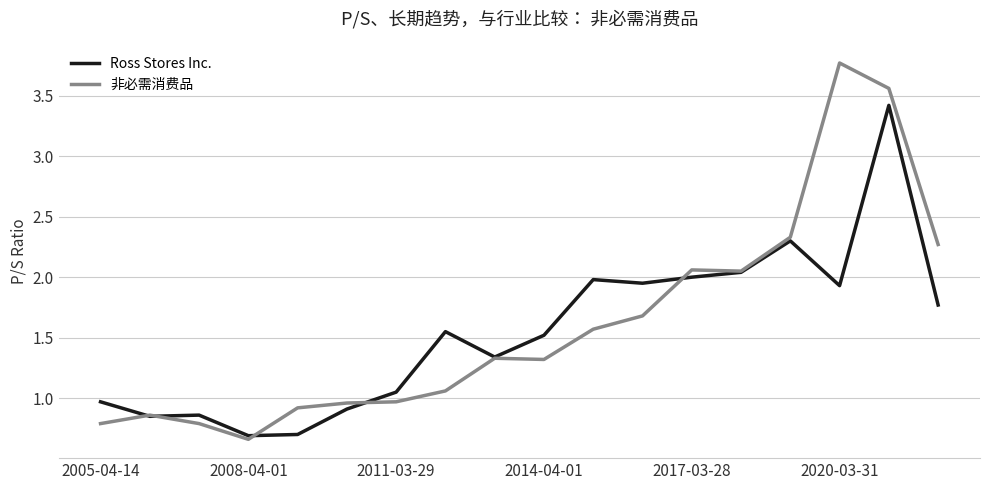

Which series has the largest range (max minus min)?

非必需消费品